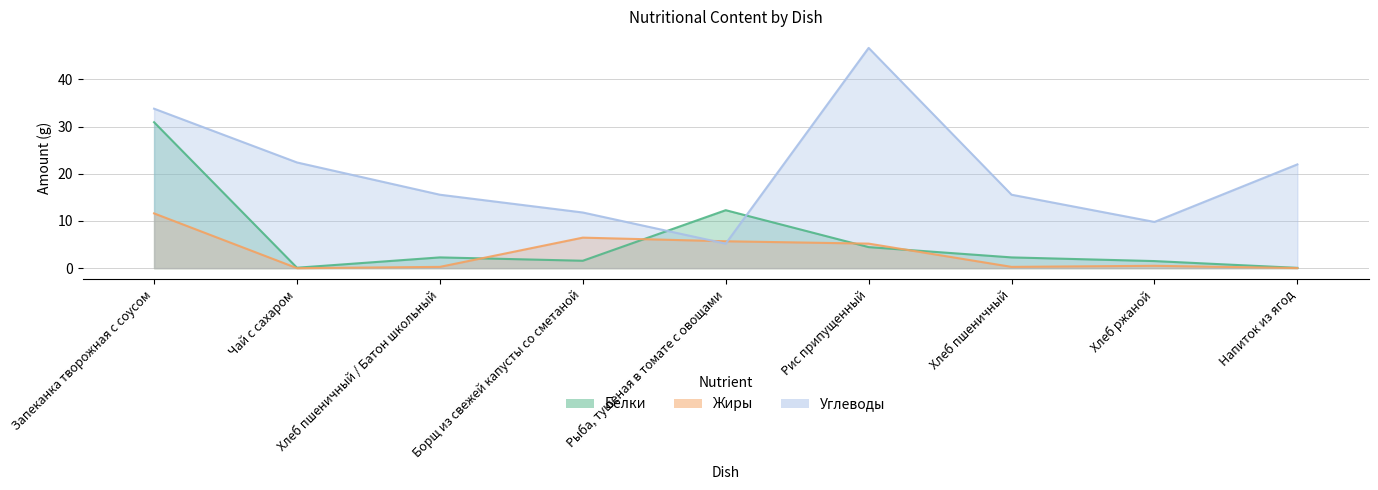

Which series has the widest spread of values?

Углеводы